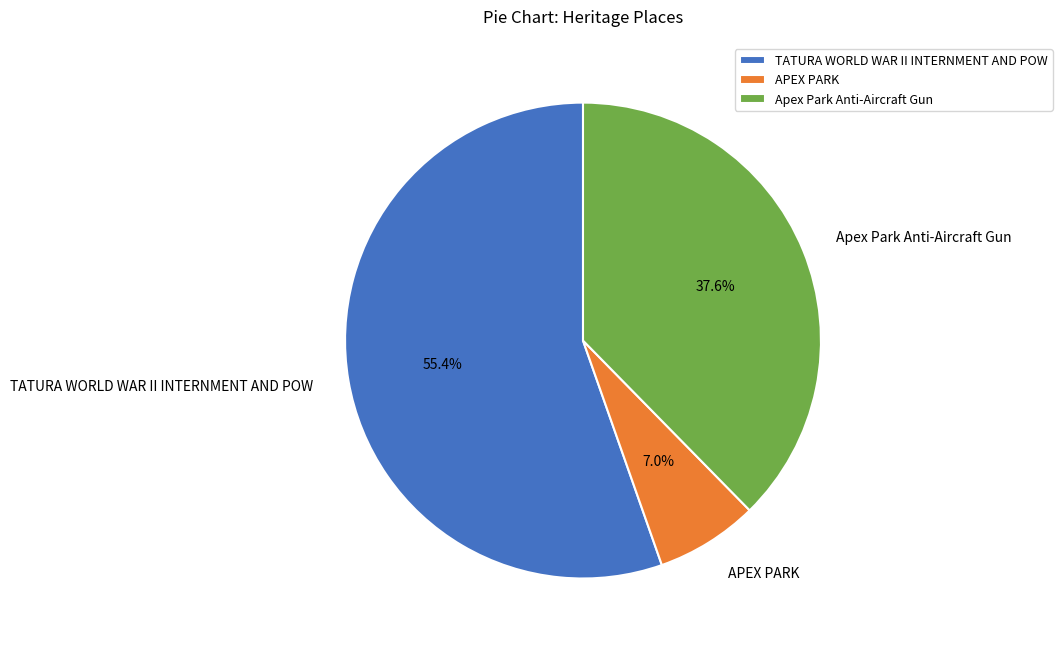

How much of the chart is everything except APEX PARK?

93.0%